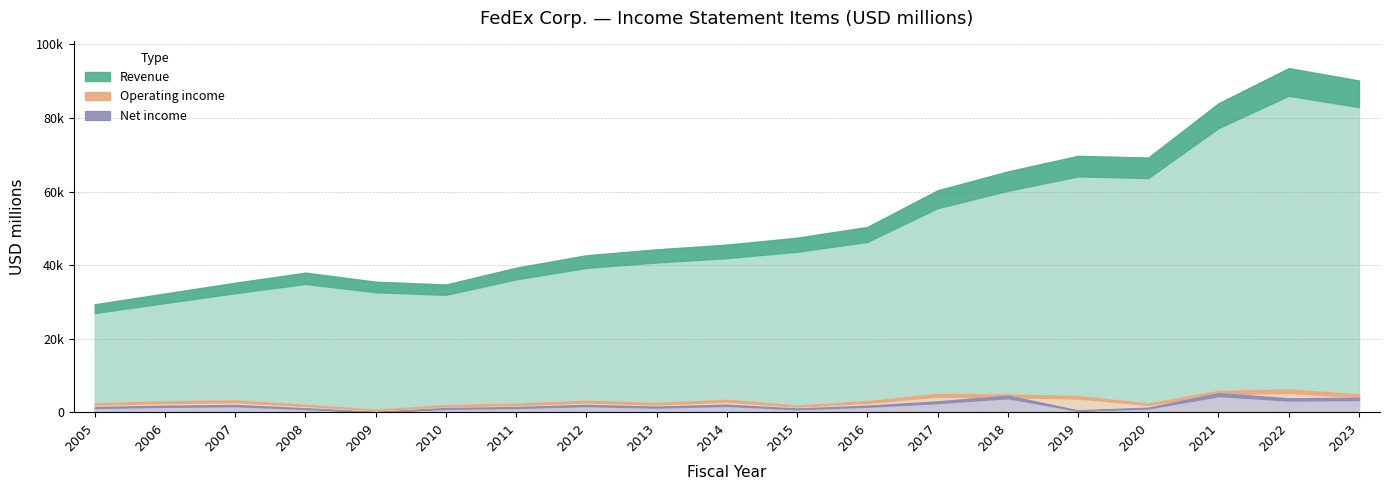

Between 2008 and 2009, which series saw the biggest shift?

Revenue